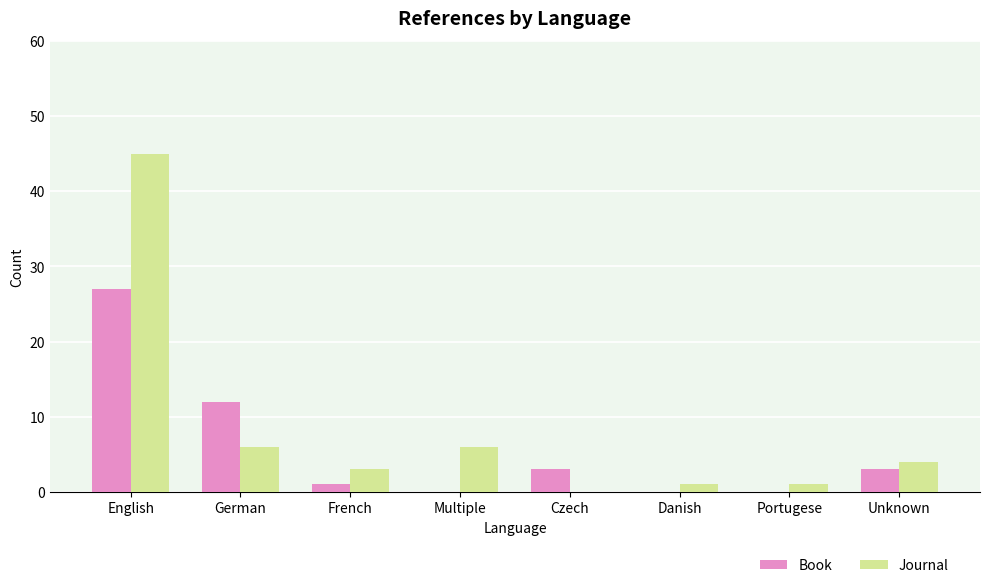

Reading left to right, what are all the values shown in this chart?

Book: 27	12	1	0	3	0	0	3
Journal: 45	6	3	6	0	1	1	4